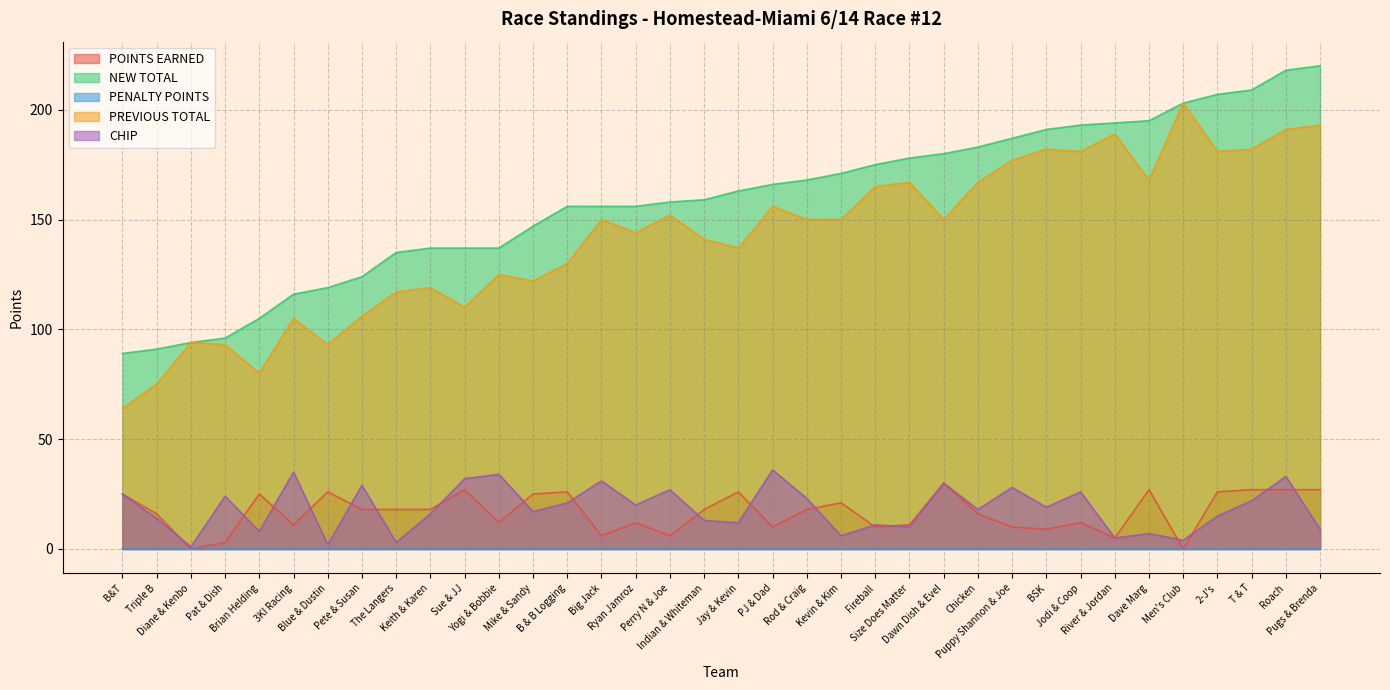

Reading right to left, transcribe all the data shown in this chart.

POINTS EARNED: 27	27	27	26	0	27	5	12	9	10	16	30	11	10	21	18	10	26	18	6	12	6	26	25	12	27	18	18	18	26	11	25	3	0	16	25
NEW TOTAL: 220	218	209	207	203	195	194	193	191	187	183	180	178	175	171	168	166	163	159	158	156	156	156	147	137	137	137	135	124	119	116	105	96	94	91	89
PREVIOUS TOTAL: 193	191	182	181	203	168	189	181	182	177	167	150	167	165	150	150	156	137	141	152	144	150	130	122	125	110	119	117	106	93	105	80	93	94	75	64
CHIP: 9	33	22	15	4	7	5	26	19	28	18	30	10	11	6	23	36	12	13	27	20	31	21	17	34	32	16	3	29	2	35	8	24	1	14	25